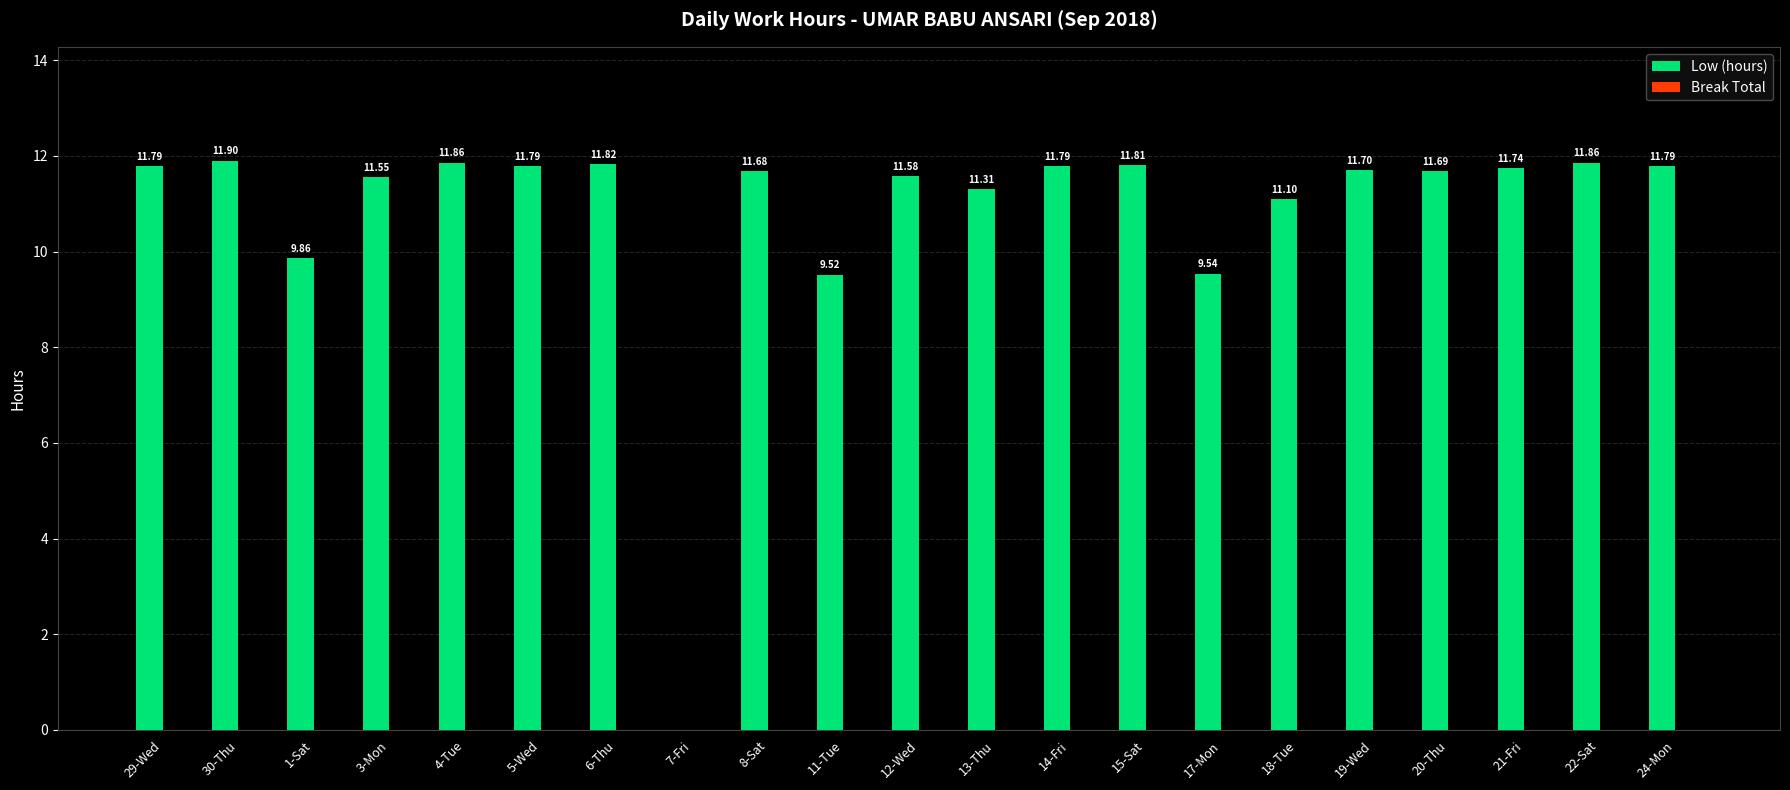

What is the change in value from 6-Thu to 13-Thu?

-0.5